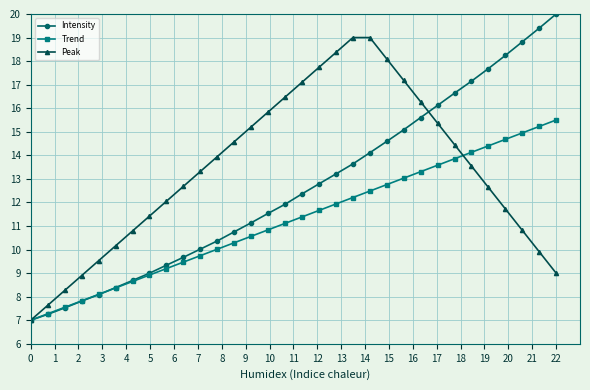

What are all the series names shown in the legend?

Intensity, Trend, Peak